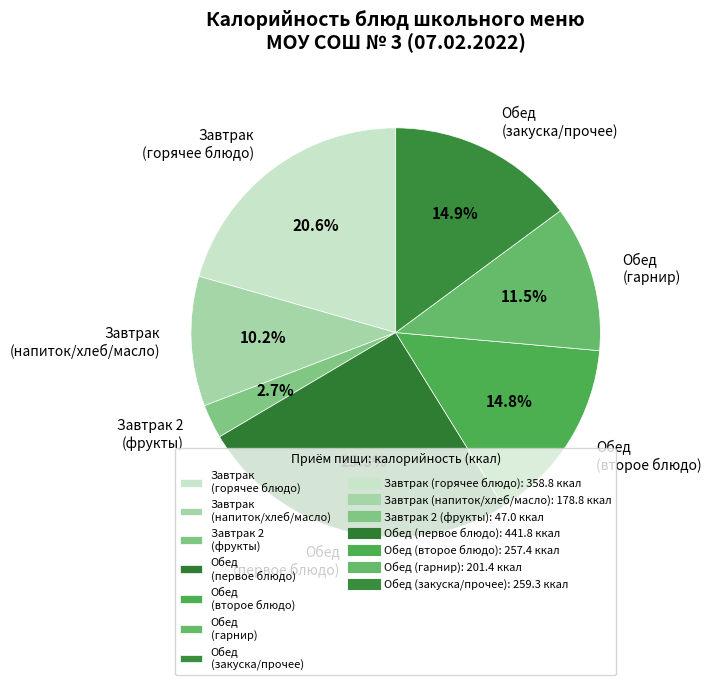

Approximately how many times larger is the value at Завтрак (напиток/хлеб/масло) compared to Завтрак (горячее блюдо)?

0.5